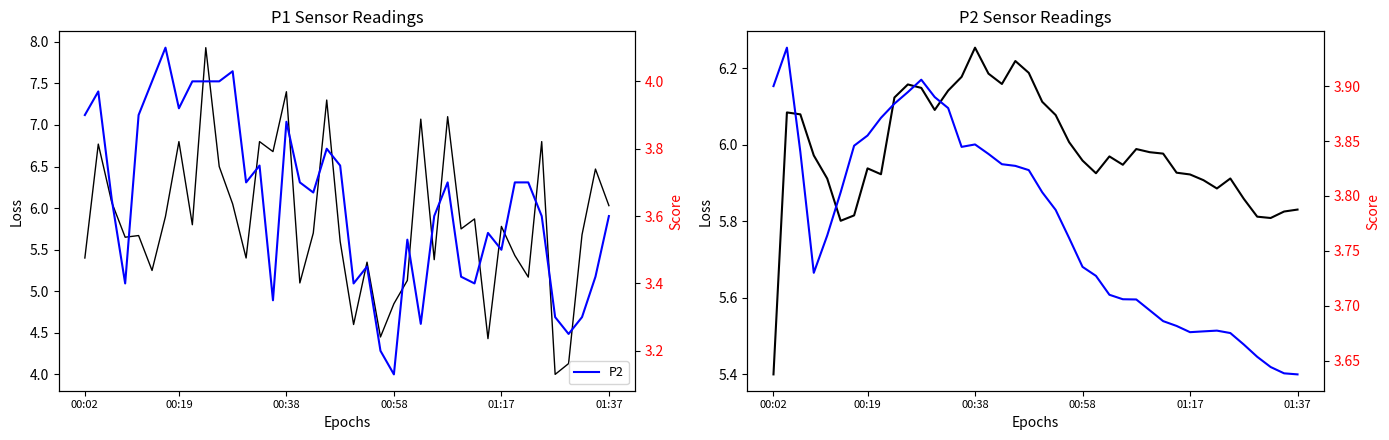

What is the value of the P2 point at the 40th from the left?

3.6